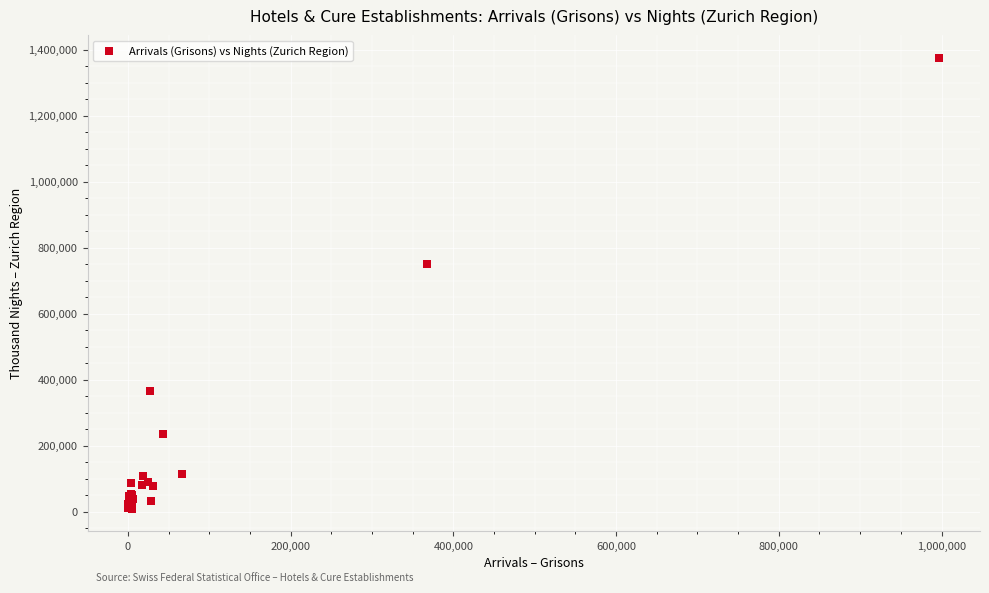

What Y value in the scatter plot is closest to 691744?

751559